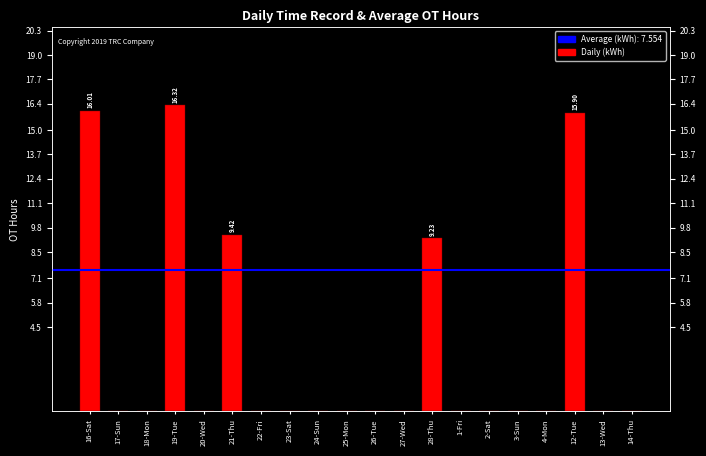

What is the sum of all values?

66.9